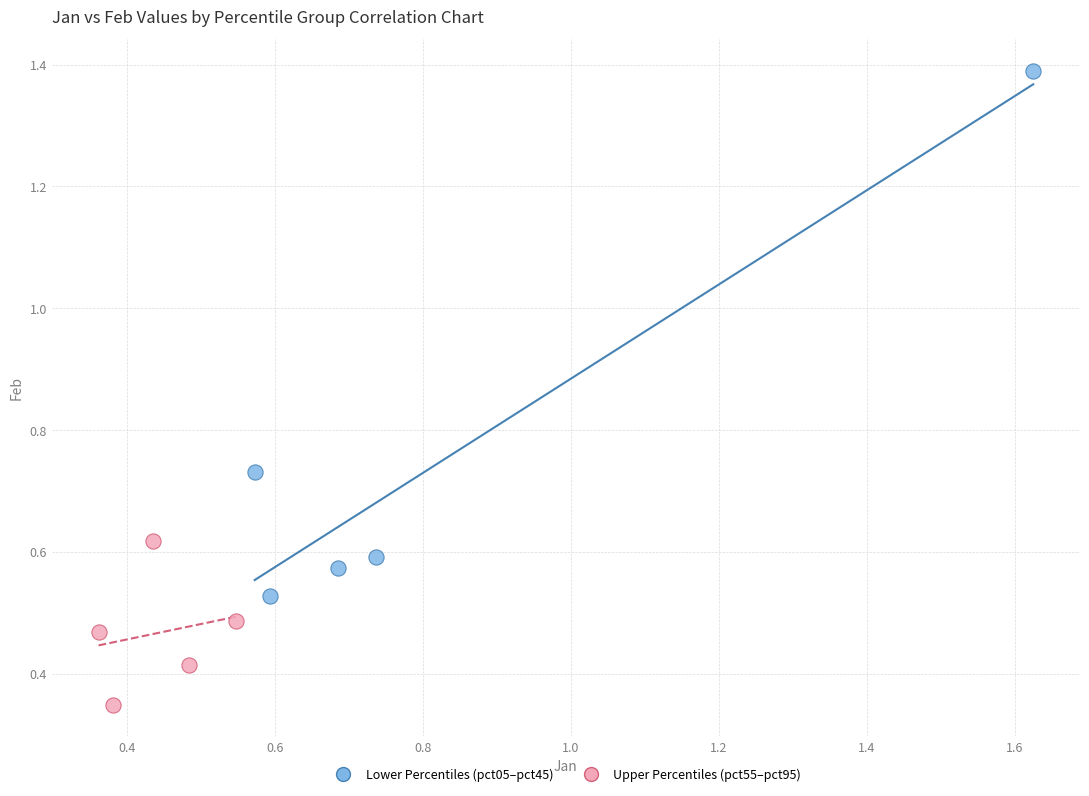

Which series reaches the maximum Y coordinate?

Lower Percentiles (pct05–pct45)